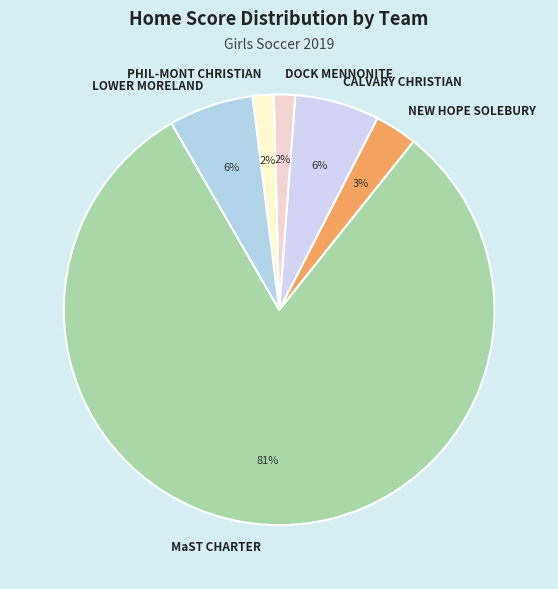

Do PHIL-MONT CHRISTIAN and MaST CHARTER together represent more than half of the pie?

Yes